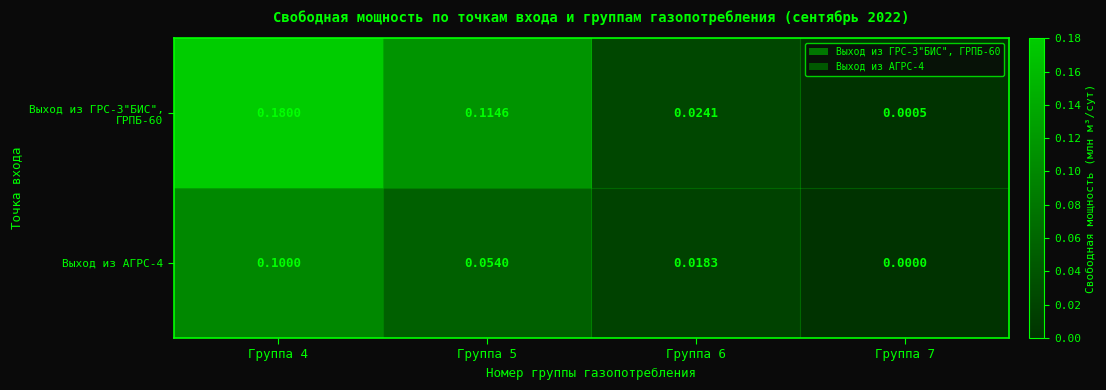

At Группа 4, list the series in order from largest to smallest.

Выход из ГРС-3"БИС", ГРПБ-60, Выход из АГРС-4